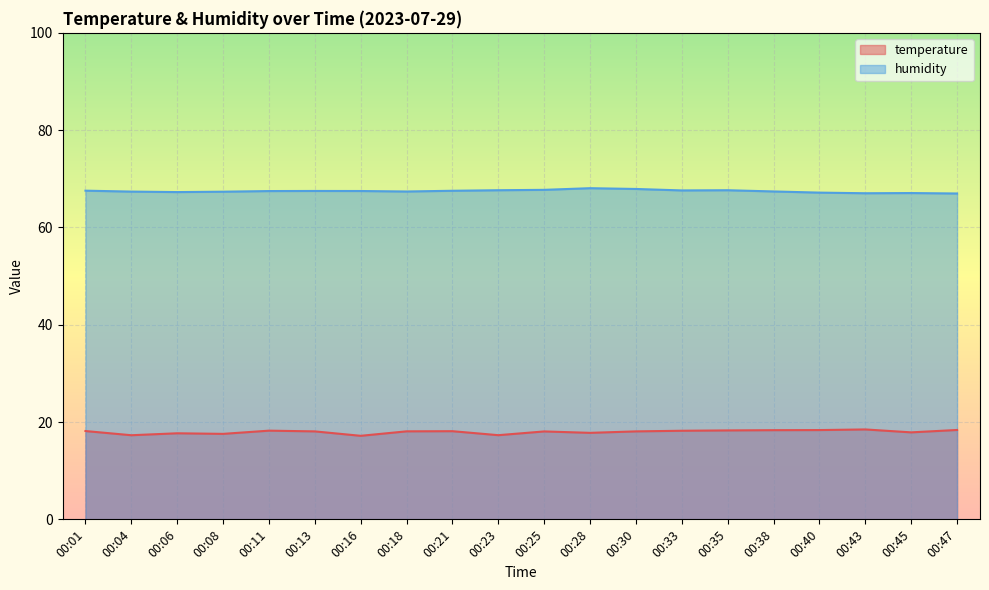

Rank the series at 00:28 from highest to lowest value.

humidity, temperature